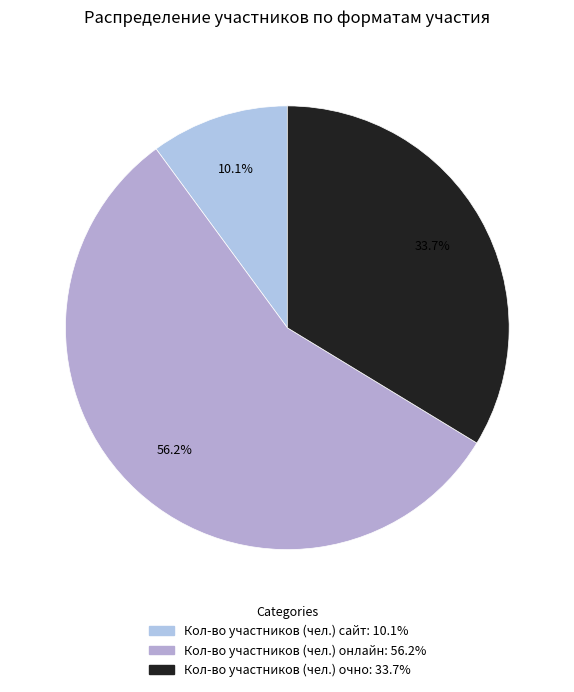

Does any single category account for the majority?

Yes